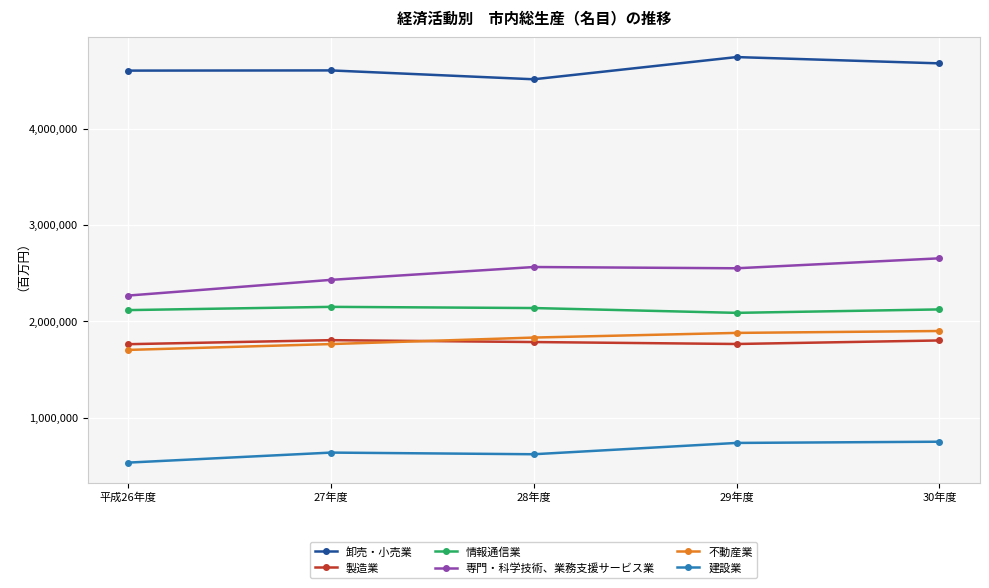

What are all the series names shown in the legend?

卸売・小売業, 製造業, 情報通信業, 専門・科学技術、業務支援サービス業, 不動産業, 建設業